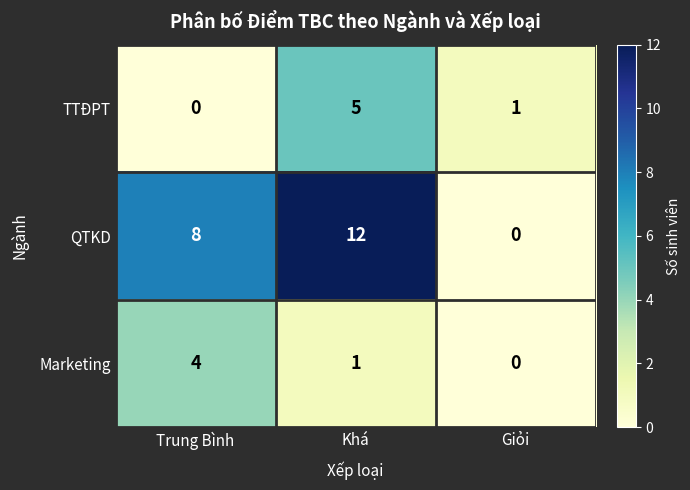

The value of QTKD at Khá is 18. True or false?

False